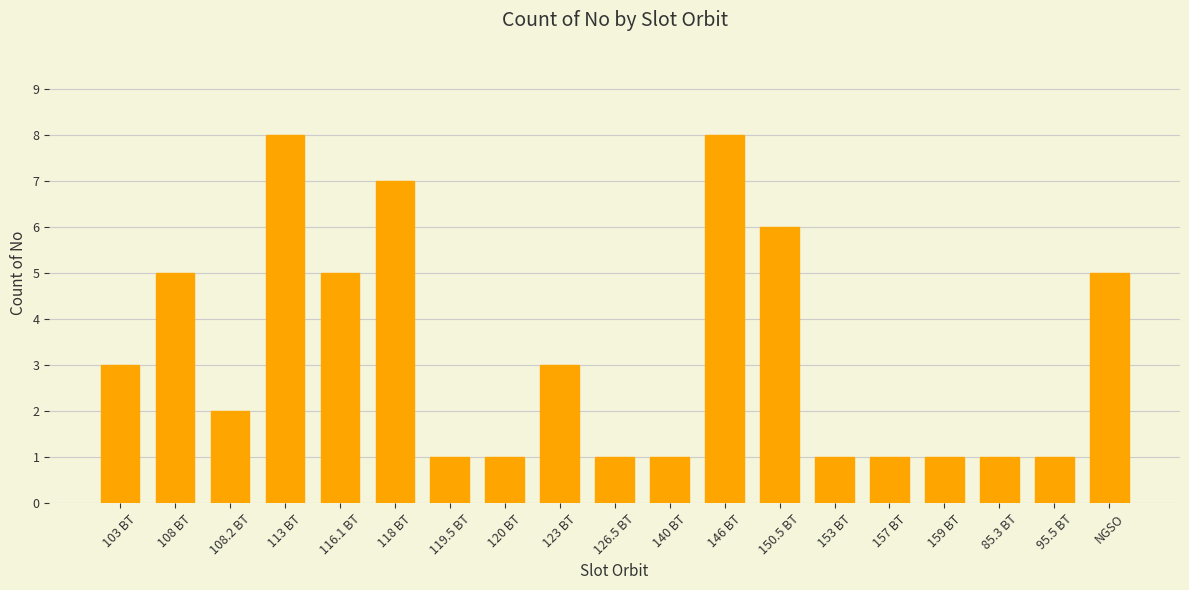

Is it true that the value at 153 BT is 2?

False